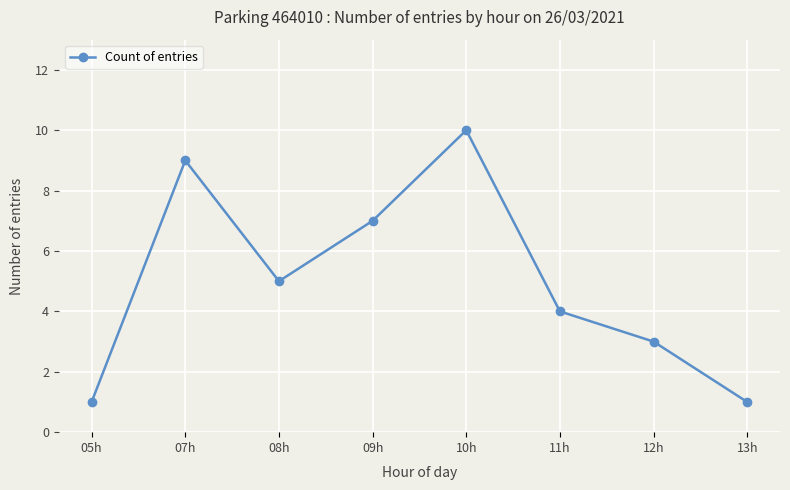

Reading left to right, what are all the values shown in this chart?

05h=1	07h=9	08h=5	09h=7	10h=10	11h=4	12h=3	13h=1